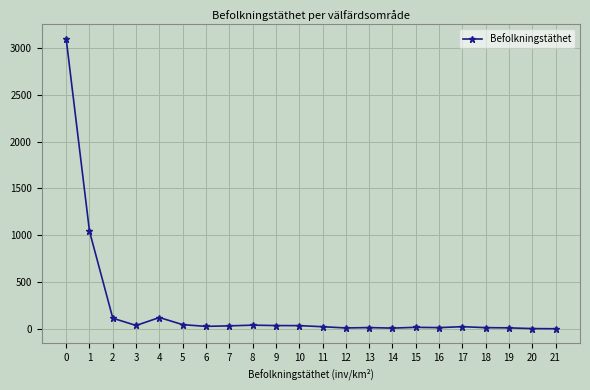

Where is the first local maximum?

4